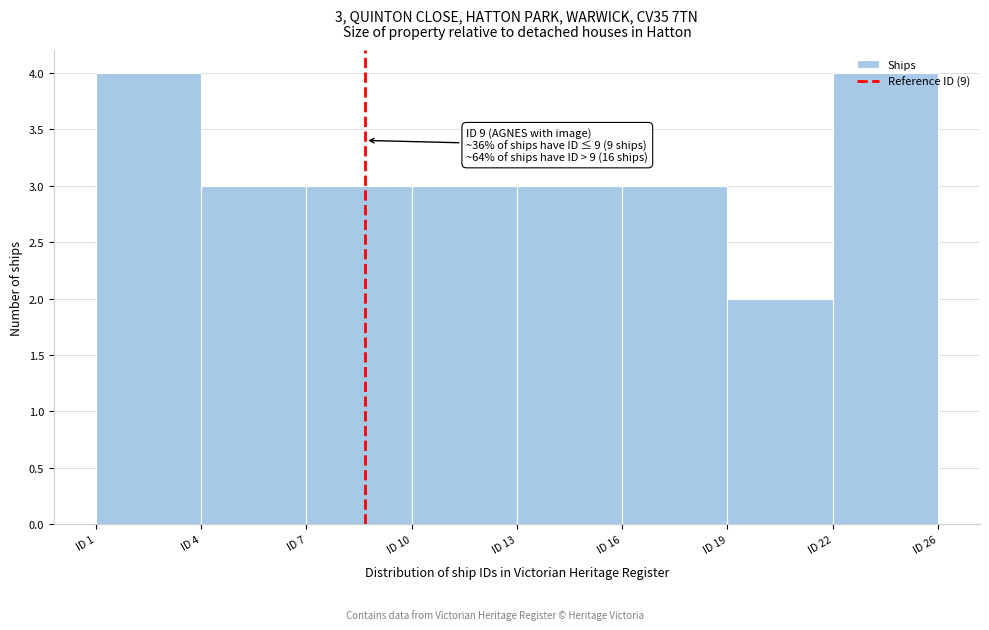

Approximately how many times larger is the value at ID 4 compared to ID 1?

0.8